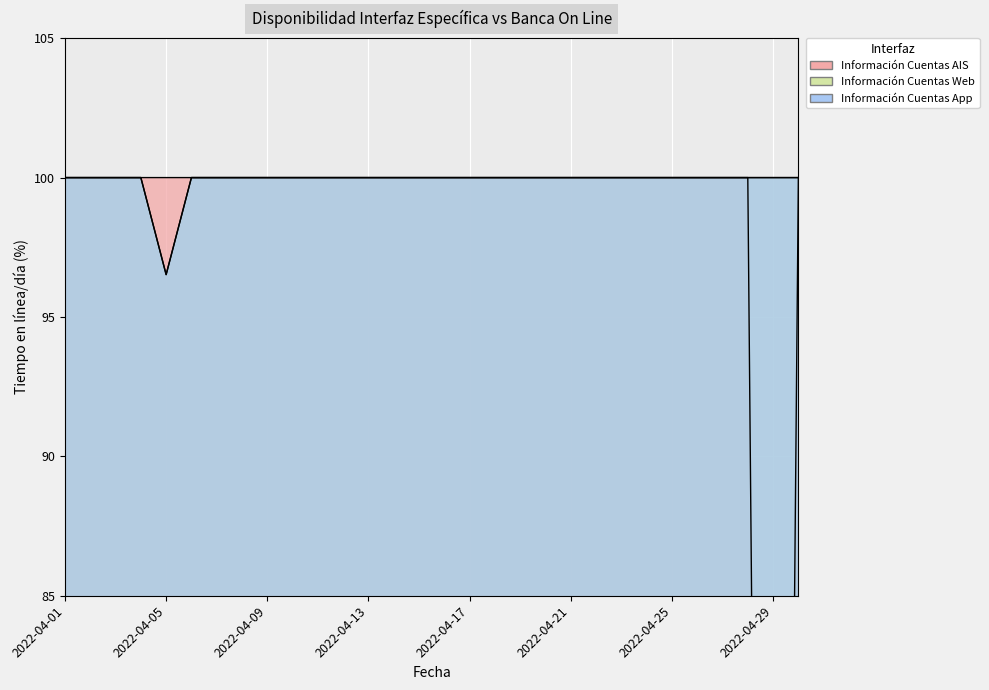

List the labels in order of Información Cuentas AIS value, smallest first.

2022-04-29, 2022-04-01, 2022-04-02, 2022-04-03, 2022-04-04, 2022-04-05, 2022-04-06, 2022-04-07, 2022-04-08, 2022-04-09, 2022-04-10, 2022-04-11, 2022-04-12, 2022-04-13, 2022-04-14, 2022-04-15, 2022-04-16, 2022-04-17, 2022-04-18, 2022-04-19, 2022-04-20, 2022-04-21, 2022-04-22, 2022-04-23, 2022-04-24, 2022-04-25, 2022-04-26, 2022-04-27, 2022-04-28, 2022-04-30